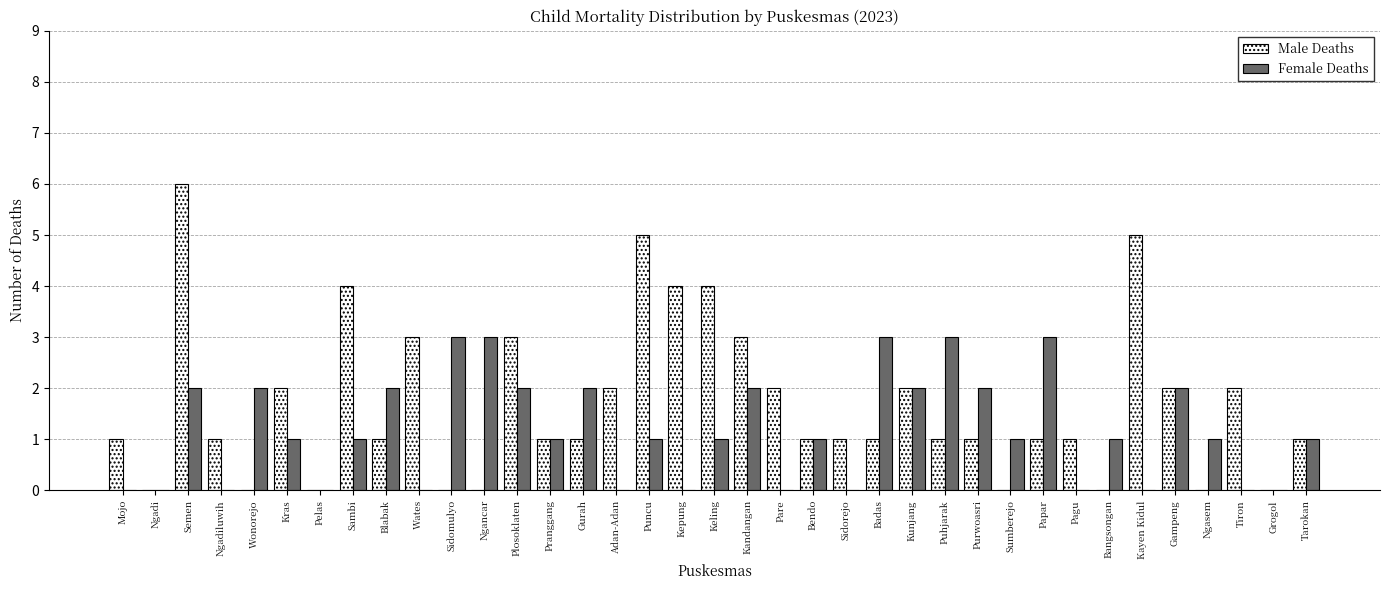

What is the sum of all Female Deaths values?

43